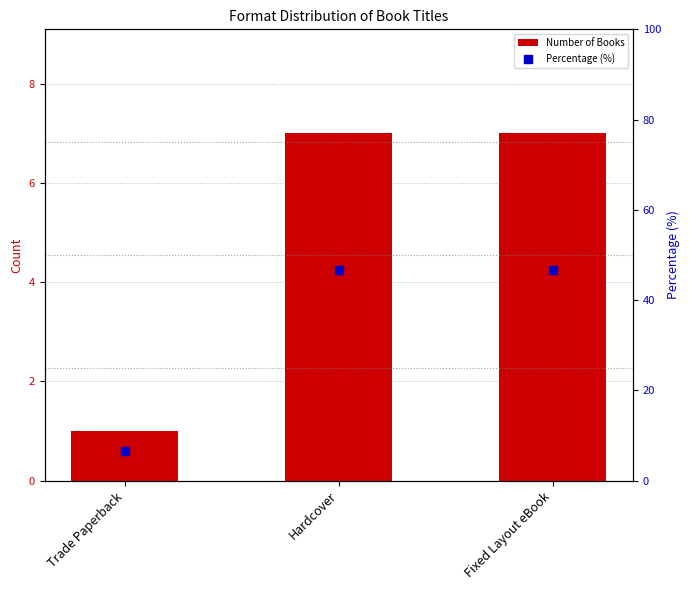

What are all the series names shown in the legend?

Number of Books, Percentage (%)